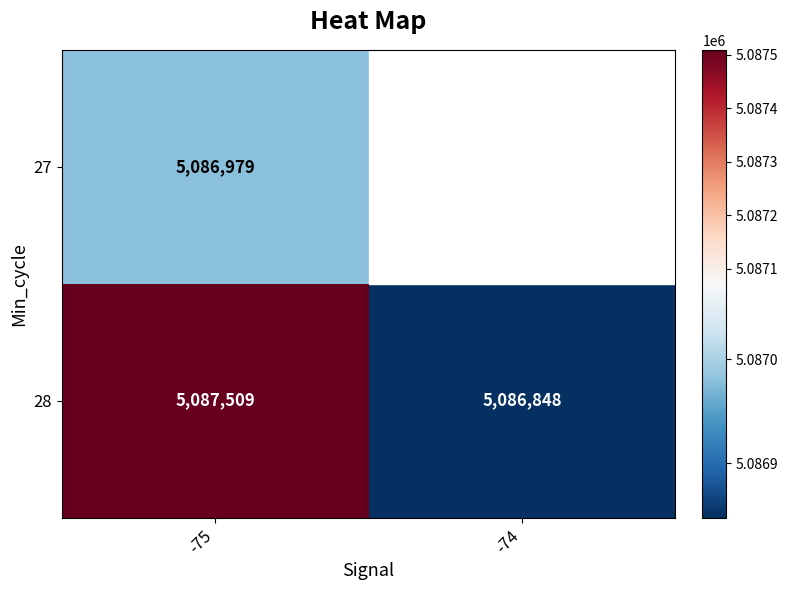

What is the difference between the highest and lowest values at -75?

530